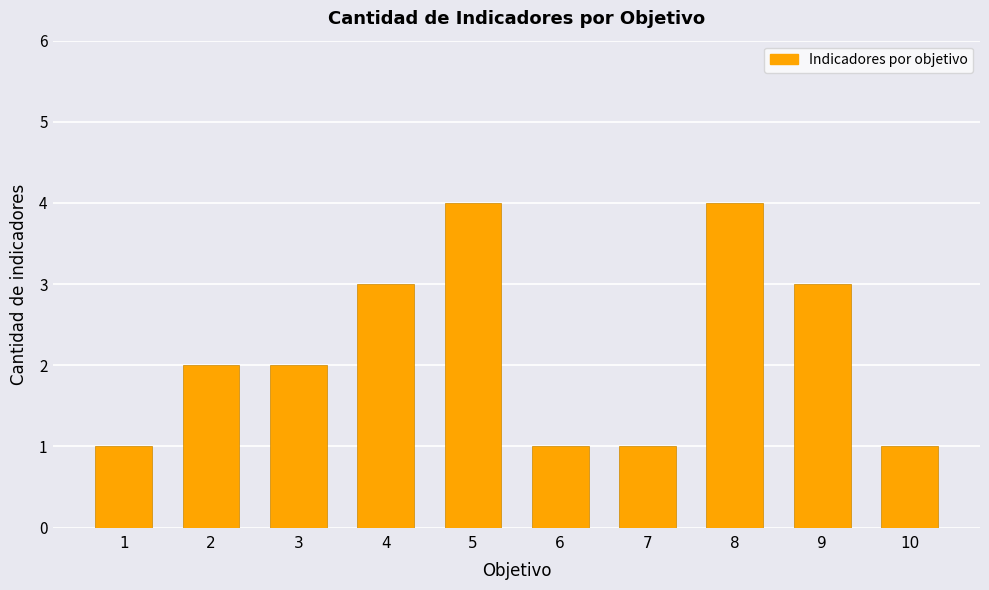

What is the difference between the maximum and minimum values?

3